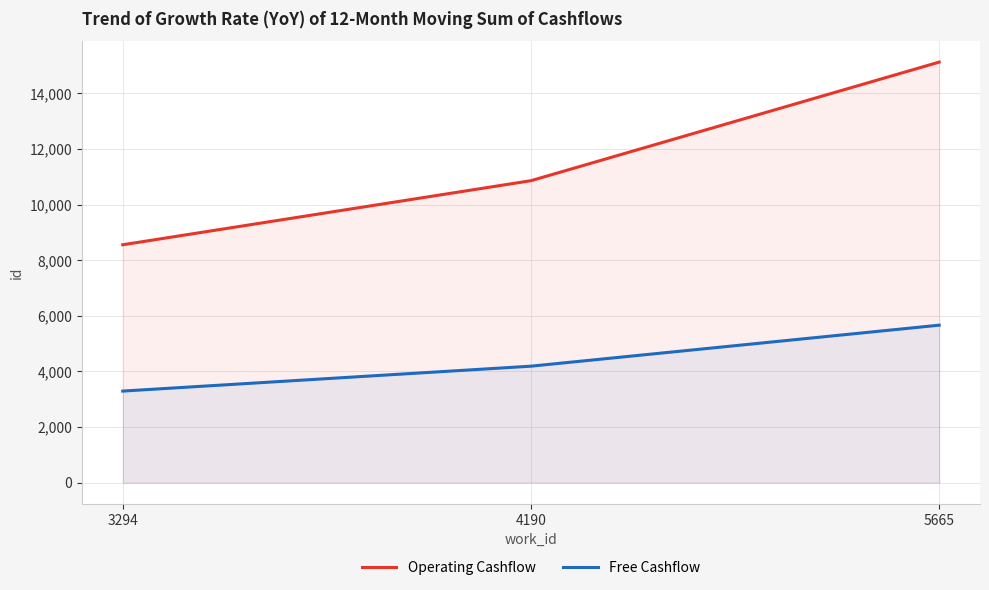

What is the smallest value displayed?

3294